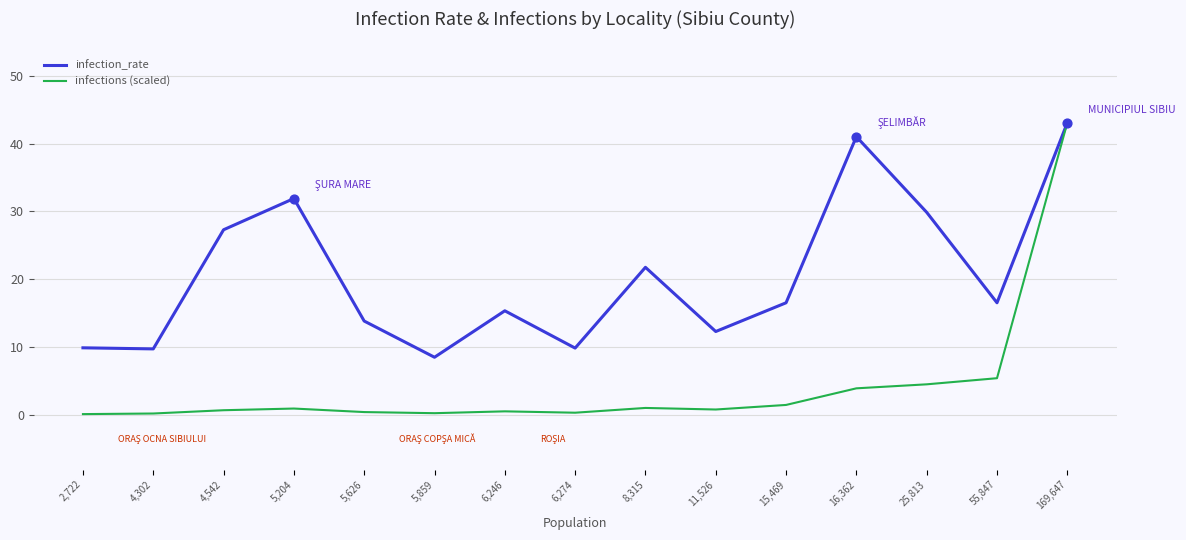

Is the value of infection_rate at 11,526 greater than the value of infections (scaled) at 5,859?

Yes